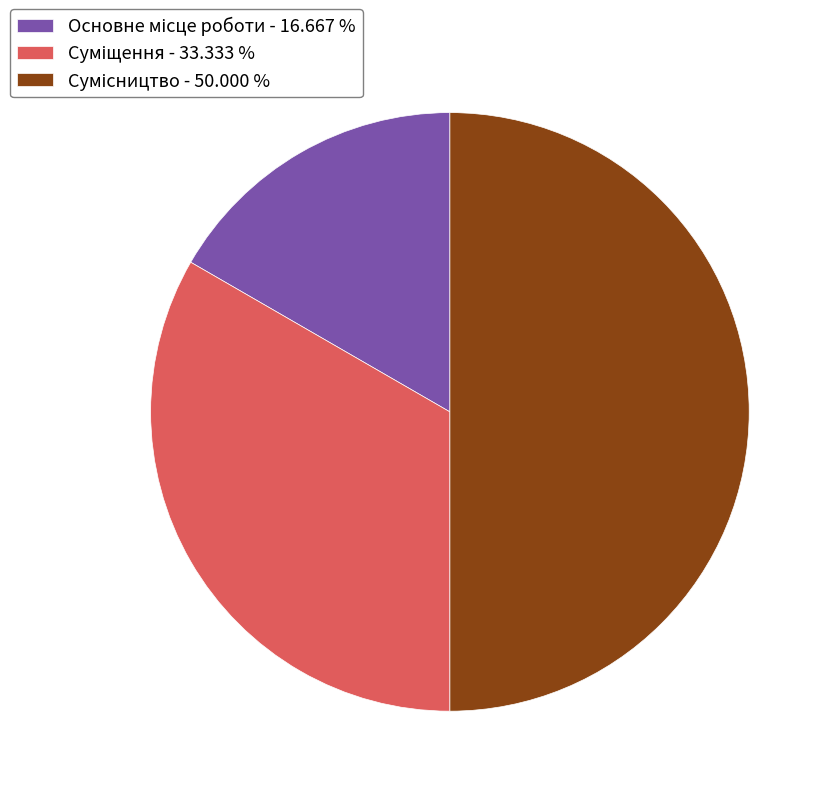

The Суміщення slice represents 24% of the pie. True or false?

False